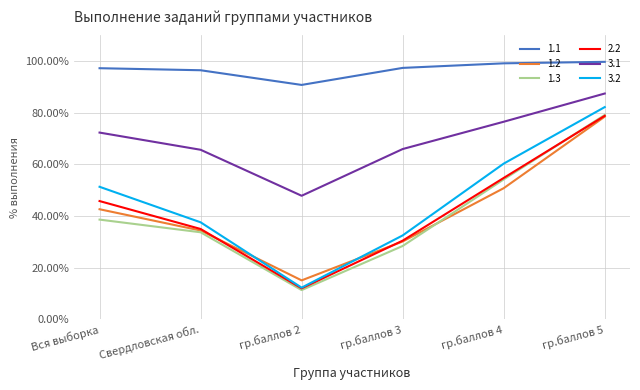

Which category has the highest value in the 3.2 series?

гр.баллов 5